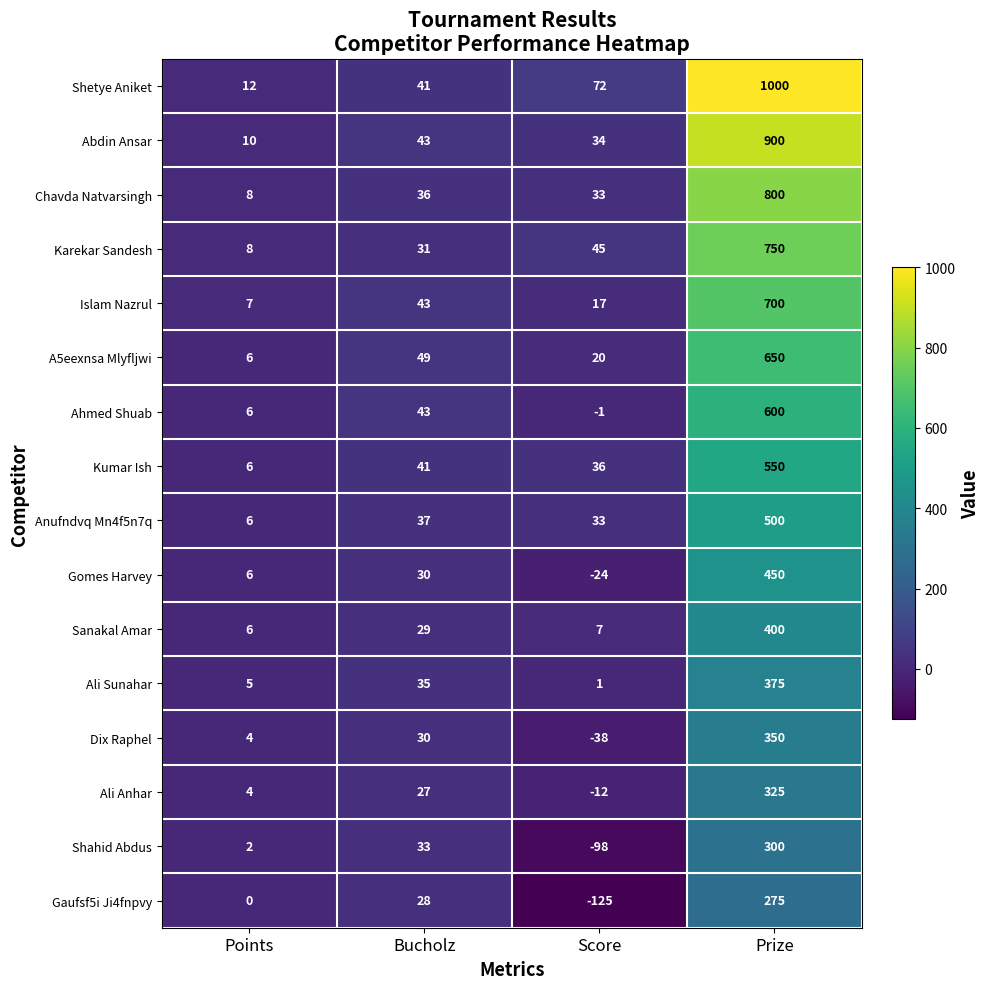

What is the total value across all series at Prize?

8925